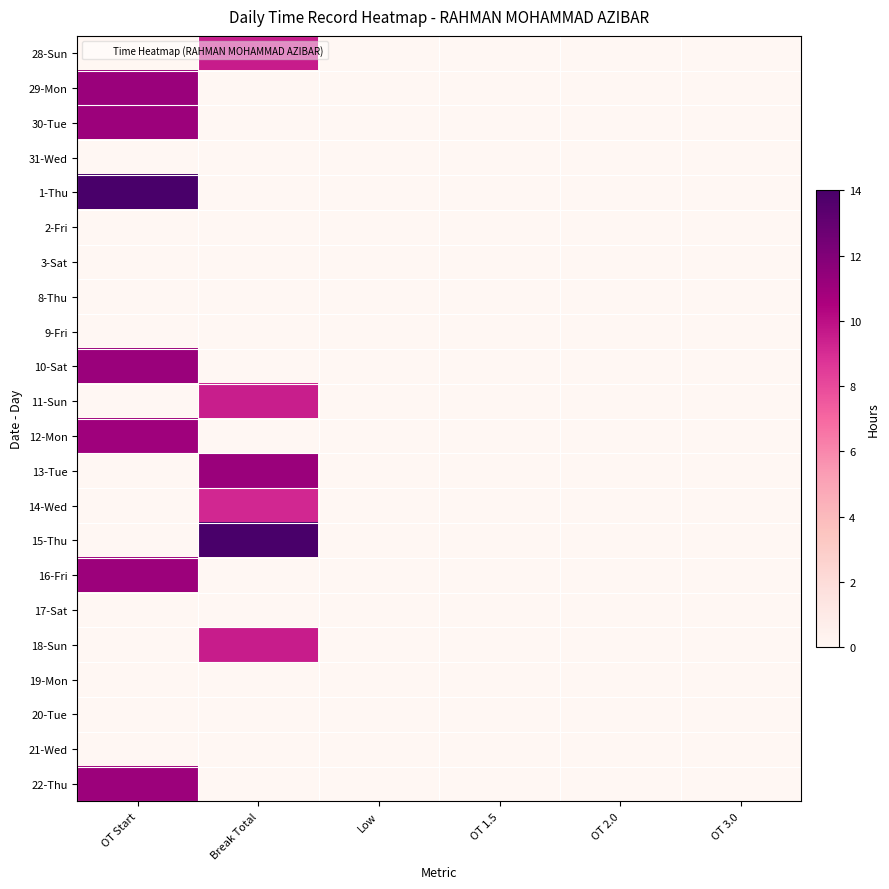

Rank the series at OT 2.0 from lowest to highest value.

28-Sun, 29-Mon, 30-Tue, 31-Wed, 1-Thu, 2-Fri, 3-Sat, 8-Thu, 9-Fri, 10-Sat, 11-Sun, 12-Mon, 13-Tue, 14-Wed, 15-Thu, 16-Fri, 17-Sat, 18-Sun, 19-Mon, 20-Tue, 21-Wed, 22-Thu